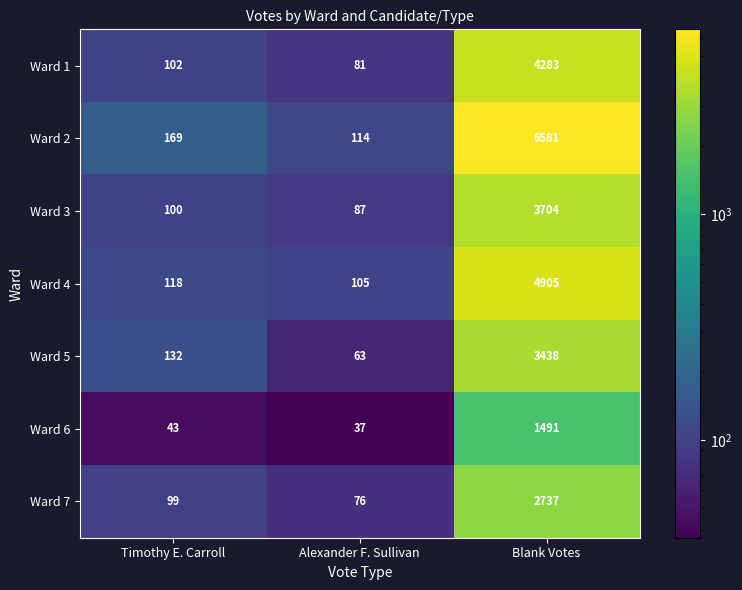

Between Alexander F. Sullivan and Blank Votes, which series saw the biggest shift?

Ward 2